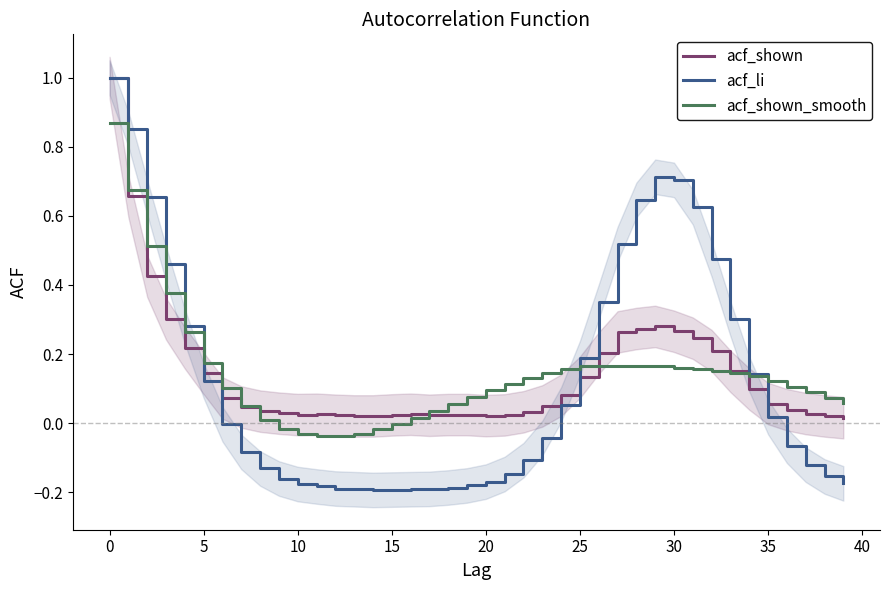

True or false: acf_li and acf_shown cross at least once.

True